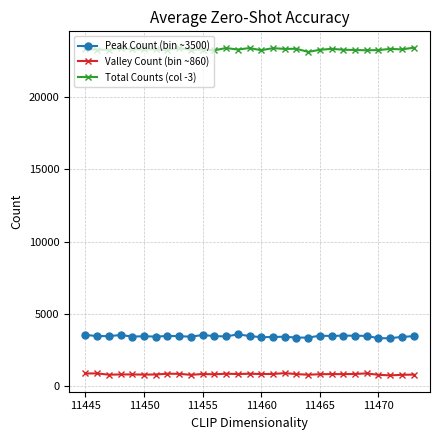

Rank the series by their maximum value, from highest to lowest.

Total Counts (col -3), Peak Count (bin ~3500), Valley Count (bin ~860)